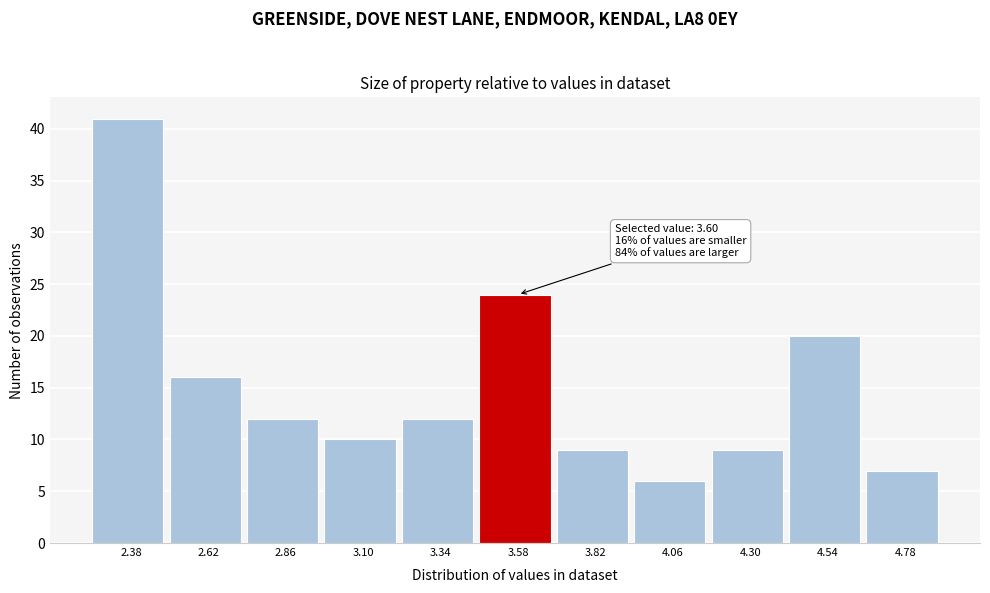

Reading left to right, transcribe all the data shown in this chart.

2.38=41	2.62=16	2.86=12	3.10=10	3.34=12	3.58=24	3.82=9	4.06=6	4.30=9	4.54=20	4.78=7